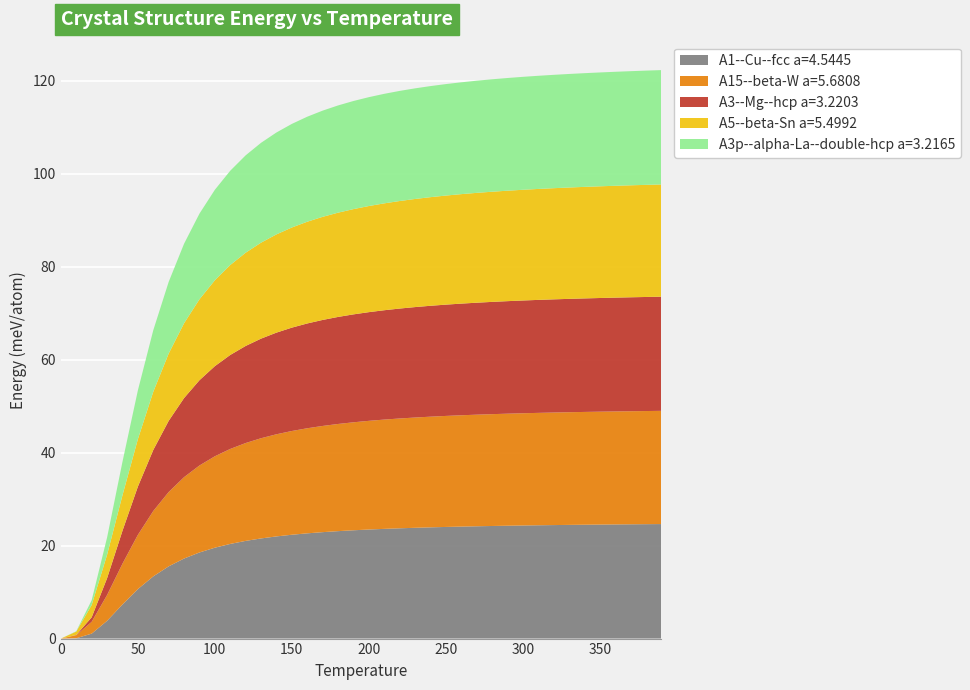

Reading right to left, extract all data points from this chart.

A1--Cu--fcc a=4.5445: 24.6	24.6	24.6	24.6	24.5	24.5	24.5	24.4	24.4	24.3	24.3	24.2	24.2	24.1	24.0	23.9	23.8	23.7	23.6	23.5	23.3	23.1	22.9	22.6	22.3	22.0	21.5	21.0	20.4	19.5	18.5	17.2	15.5	13.4	10.6	7.3	3.8	1.1	0.1	0.0
A15--beta-W a=5.6808: 24.3	24.3	24.3	24.3	24.3	24.3	24.2	24.2	24.2	24.1	24.1	24.1	24.0	23.9	23.9	23.8	23.7	23.6	23.5	23.4	23.2	23.0	22.8	22.6	22.3	22.0	21.6	21.0	20.4	19.7	18.7	17.5	16.0	14.1	11.7	8.8	5.5	2.5	0.6	0.0
A3--Mg--hcp a=3.2203: 24.6	24.5	24.5	24.5	24.4	24.4	24.4	24.3	24.3	24.3	24.2	24.1	24.1	24.0	23.9	23.9	23.8	23.6	23.5	23.4	23.2	23.0	22.8	22.5	22.2	21.9	21.4	20.9	20.2	19.4	18.3	17.0	15.3	13.1	10.4	7.1	3.6	1.0	0.1	0.0
A5--beta-Sn a=5.4992: 24.1	24.1	24.1	24.1	24.0	24.0	24.0	23.9	23.9	23.8	23.8	23.7	23.6	23.5	23.5	23.4	23.3	23.1	23.0	22.8	22.6	22.4	22.2	21.9	21.5	21.1	20.6	20.1	19.3	18.5	17.4	16.1	14.5	12.5	10.2	7.6	5.0	2.6	0.7	0.0
A3p--alpha-La--double-hcp a=3.2165: 24.6	24.6	24.5	24.5	24.5	24.5	24.4	24.4	24.3	24.3	24.2	24.2	24.1	24.1	24.0	23.9	23.8	23.7	23.6	23.4	23.3	23.1	22.8	22.6	22.3	21.9	21.5	20.9	20.3	19.5	18.4	17.1	15.4	13.2	10.5	7.2	3.7	1.0	0.1	0.0